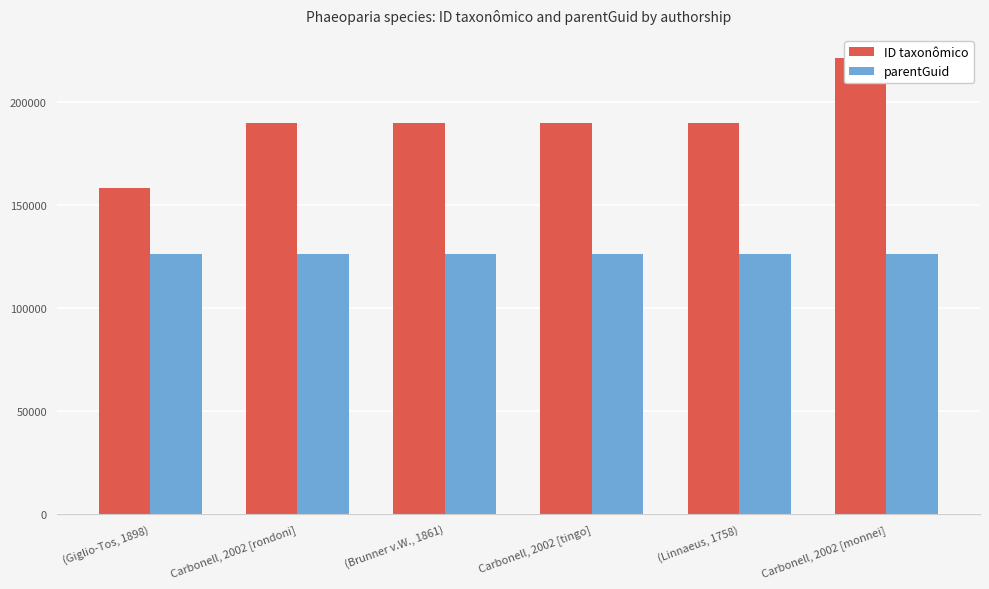

How many categories are shown in the chart?

6